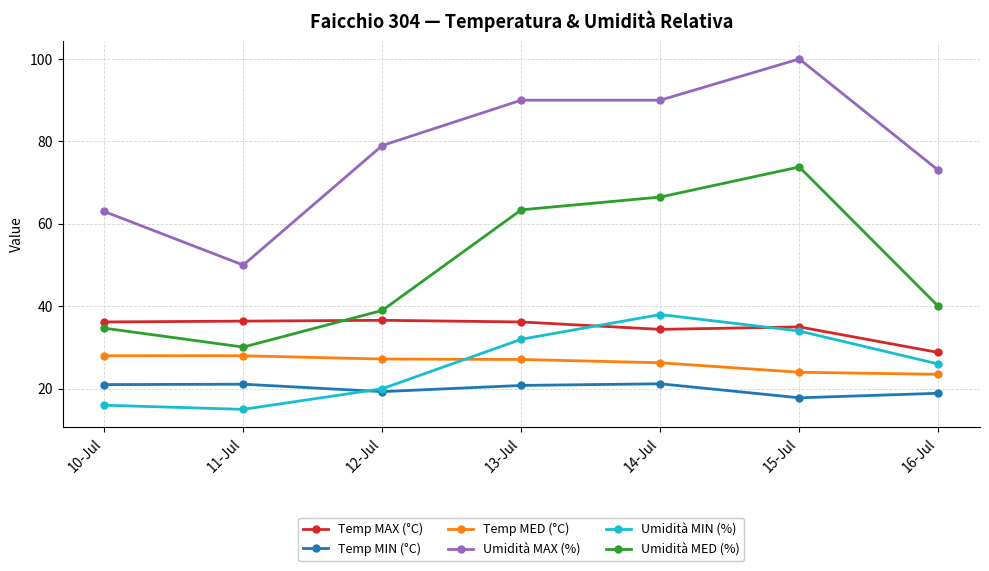

What is the total value across all series at 12-Jul?

221.1